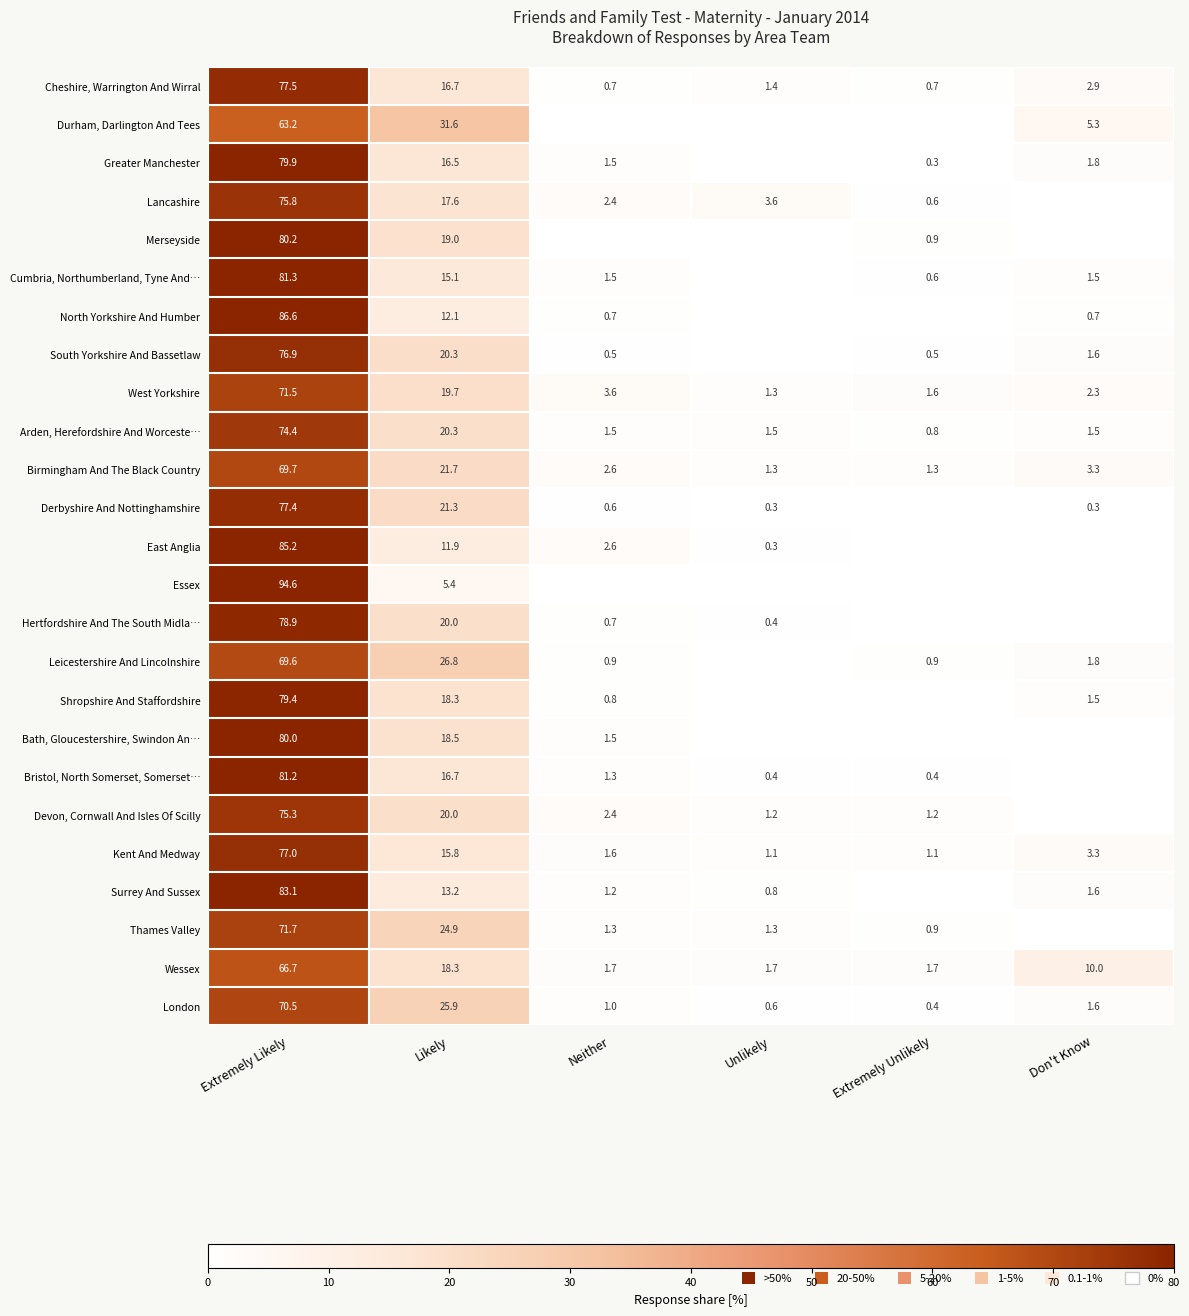

Is the value of Devon, Cornwall And Isles Of Scilly at Extremely Unlikely greater than the value of London at Likely?

No